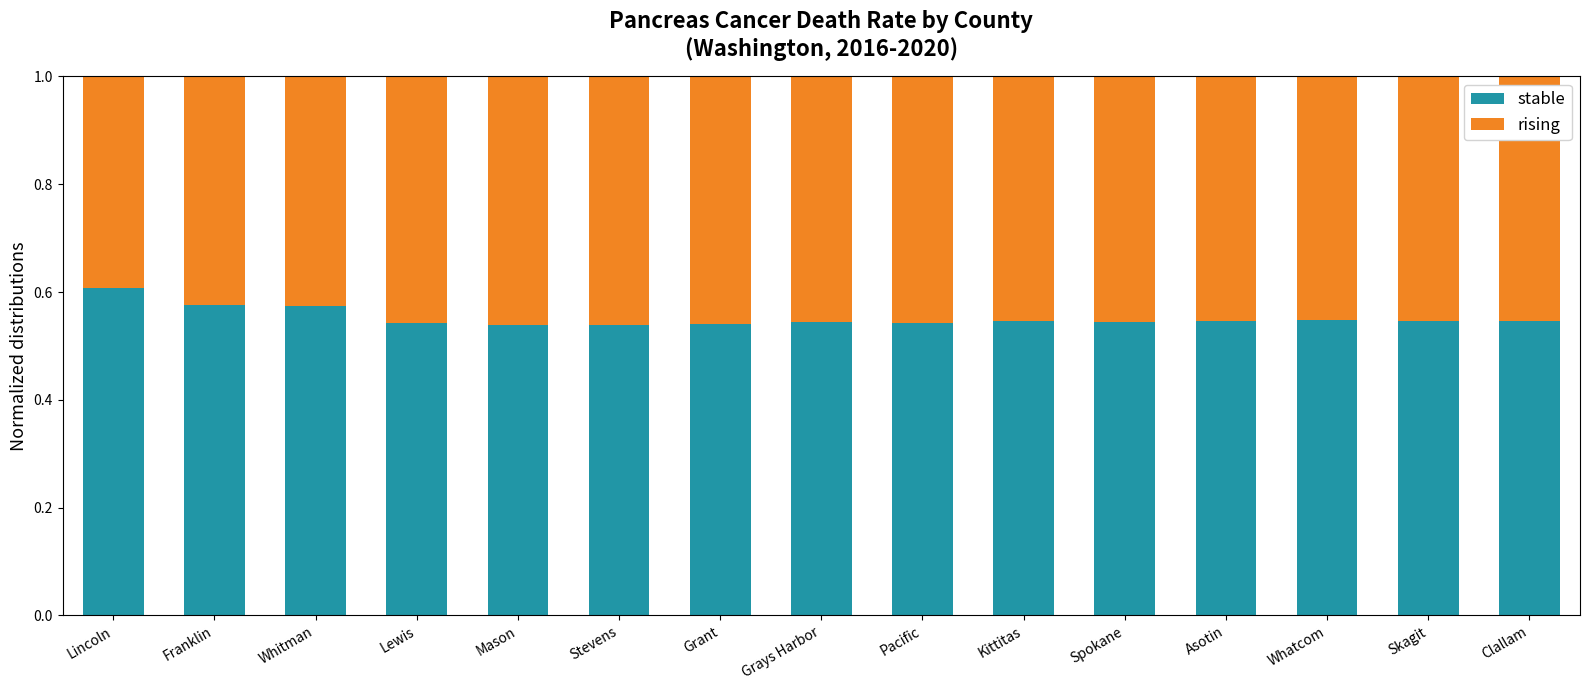

What is the total value across all series at Asotin?

1.0